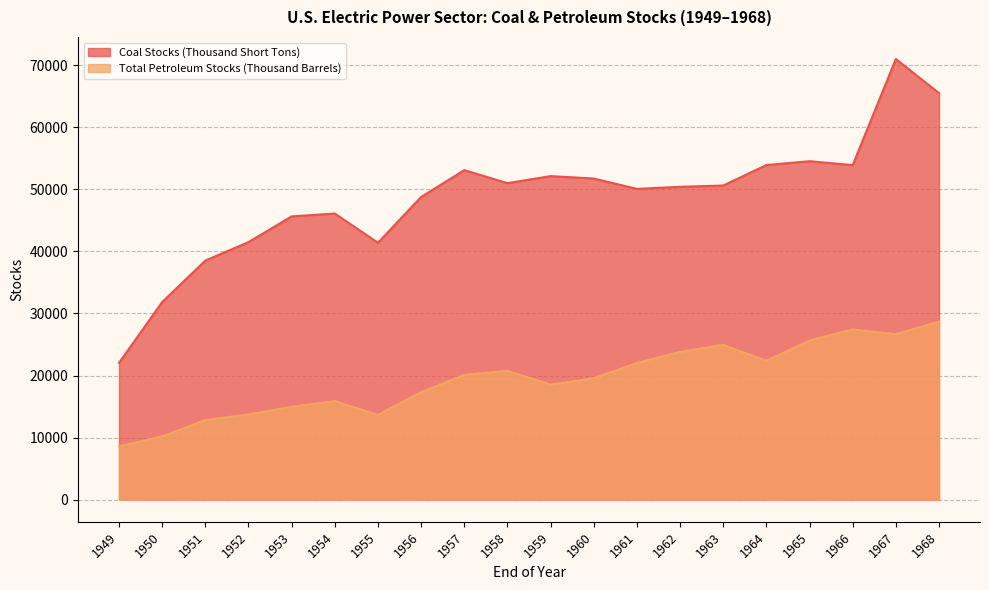

What is the value of the Coal Stocks (Thousand Short Tons) point at the 2nd from the left?

31841.6